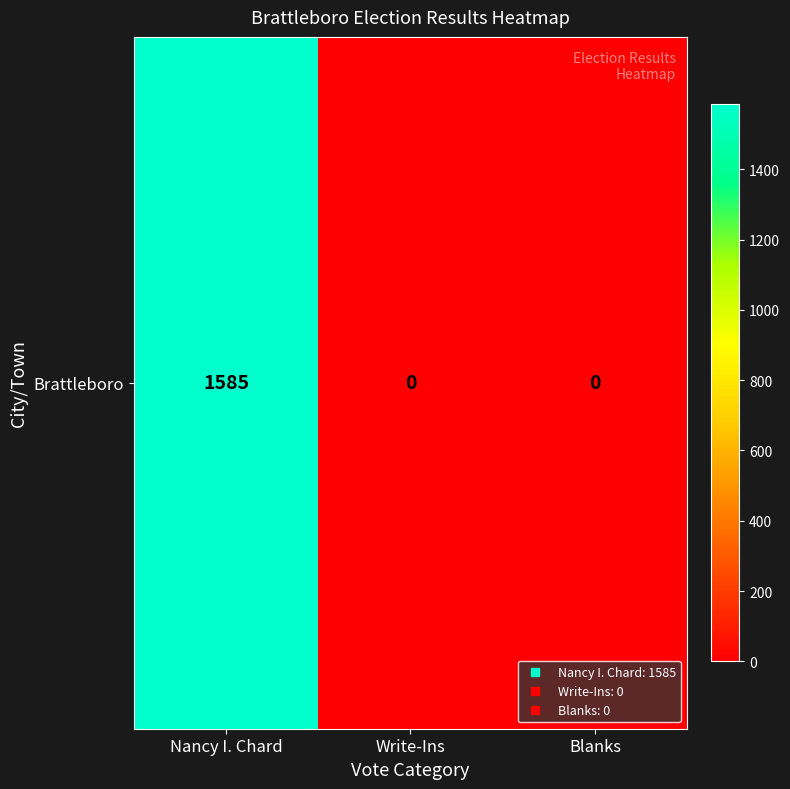

Which label corresponds to the largest value in the chart?

Nancy I. Chard